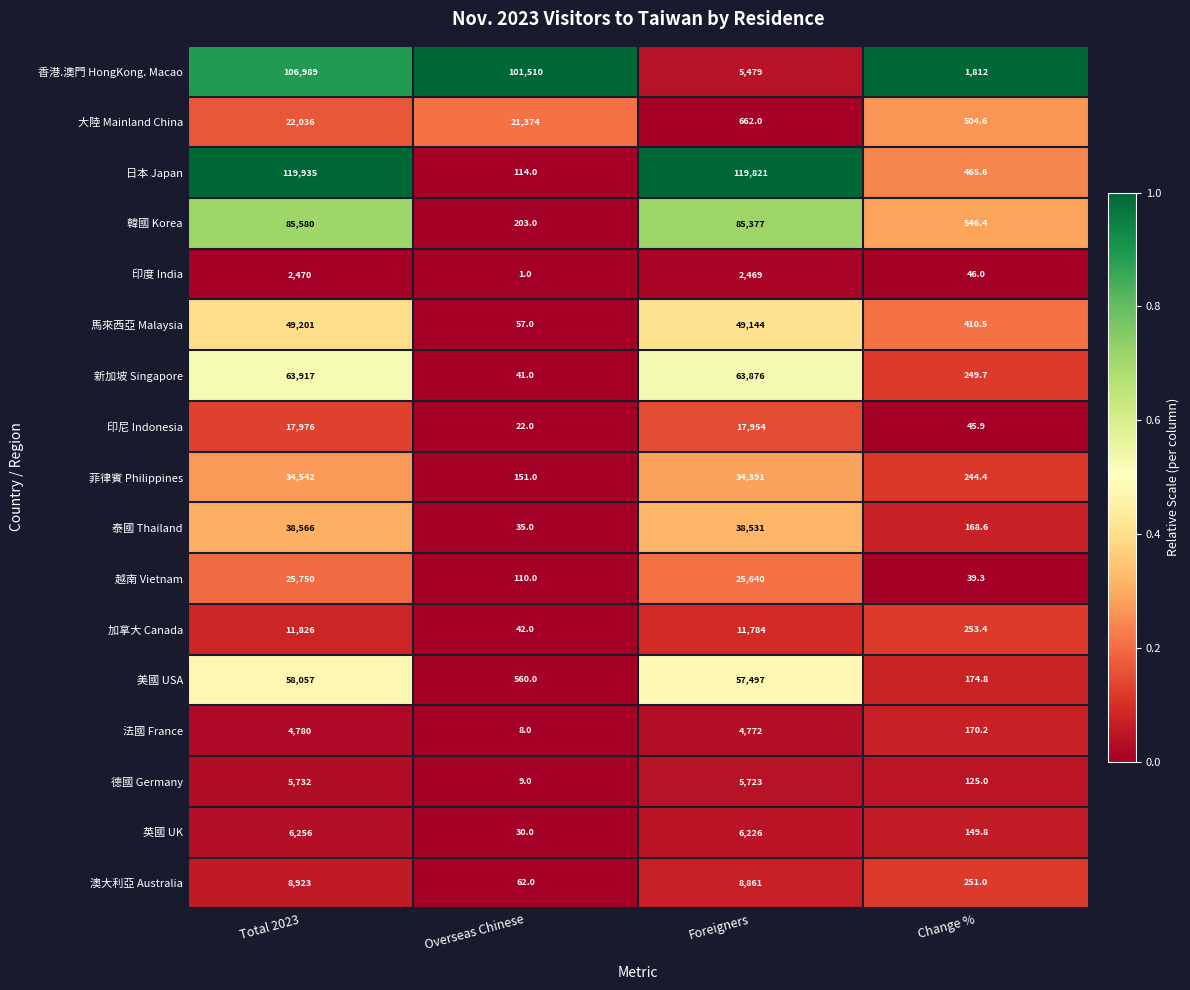

Between Overseas Chinese and Change %, which series saw the biggest shift?

香港.澳門 HongKong. Macao